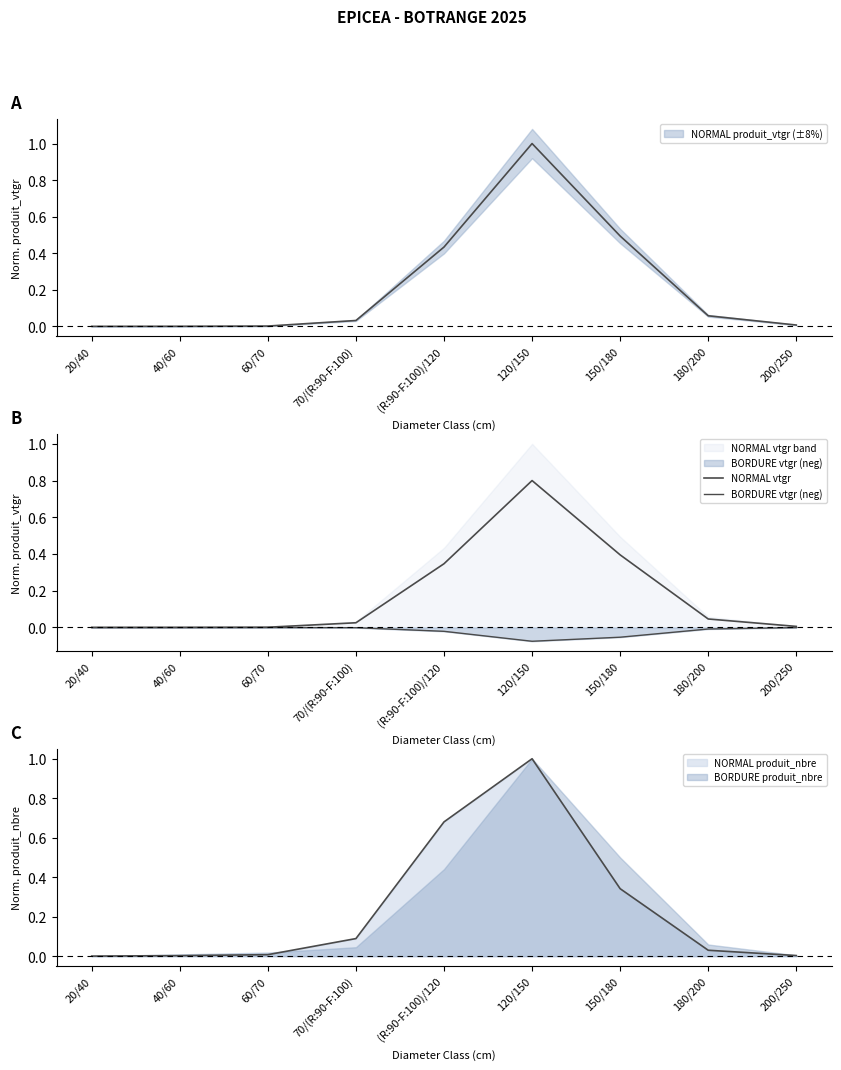

In BORDURE vtgr (neg), how many points are lower than both neighbors (excluding endpoints)?

1